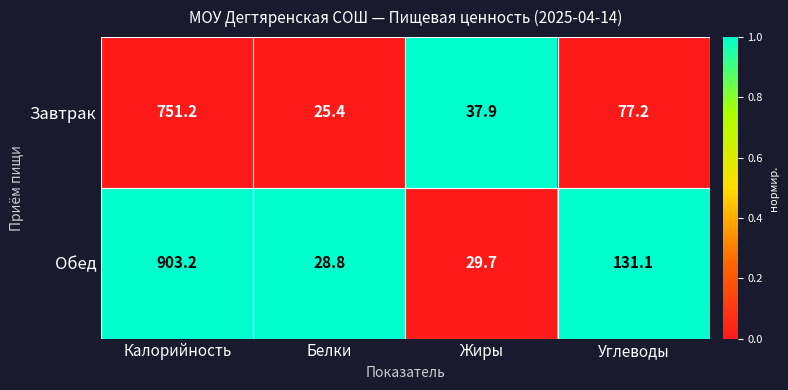

The Завтрак series shows 457.6 at Калорийность. True or false?

False